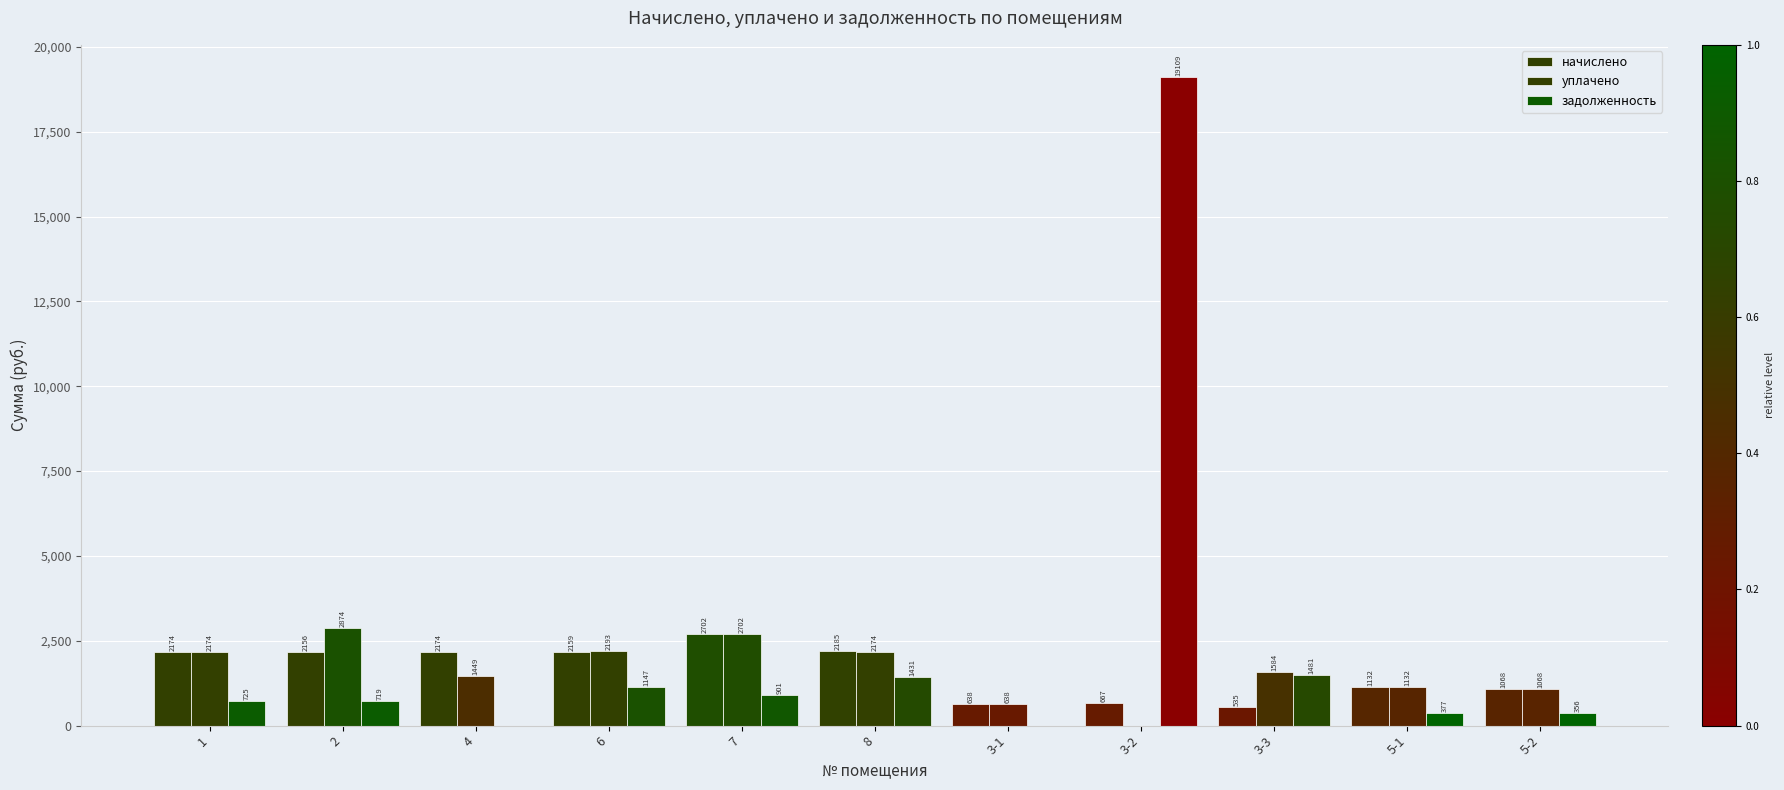

How many groups of bars are there?

11